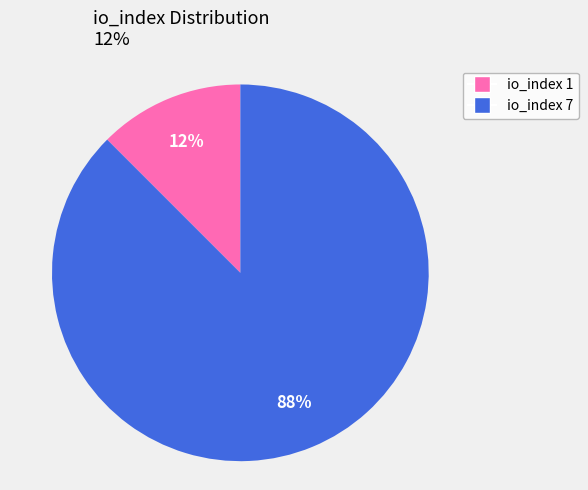

Between io_index 1 and io_index 7, which is larger?

io_index 7